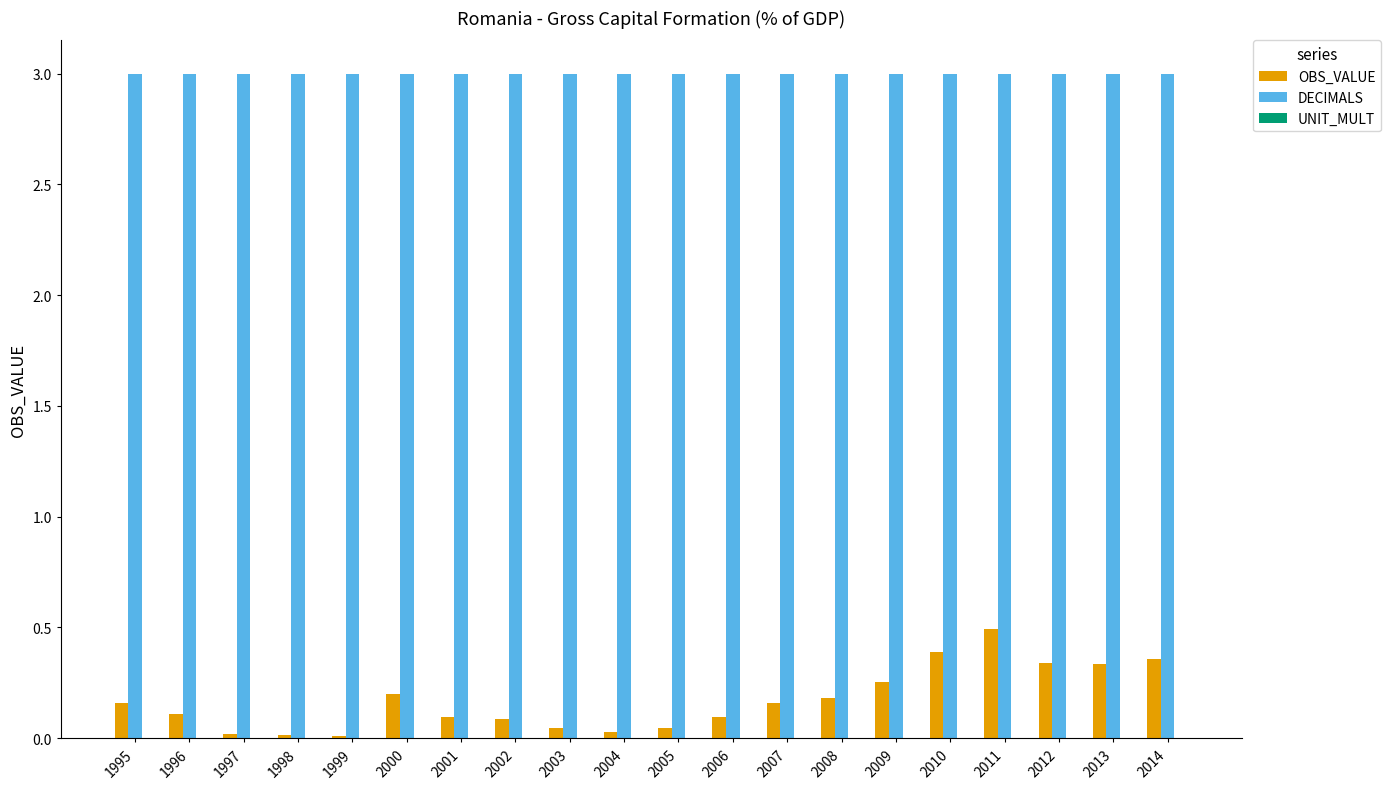

Between 2003 and 2007, which series saw the biggest shift?

OBS_VALUE